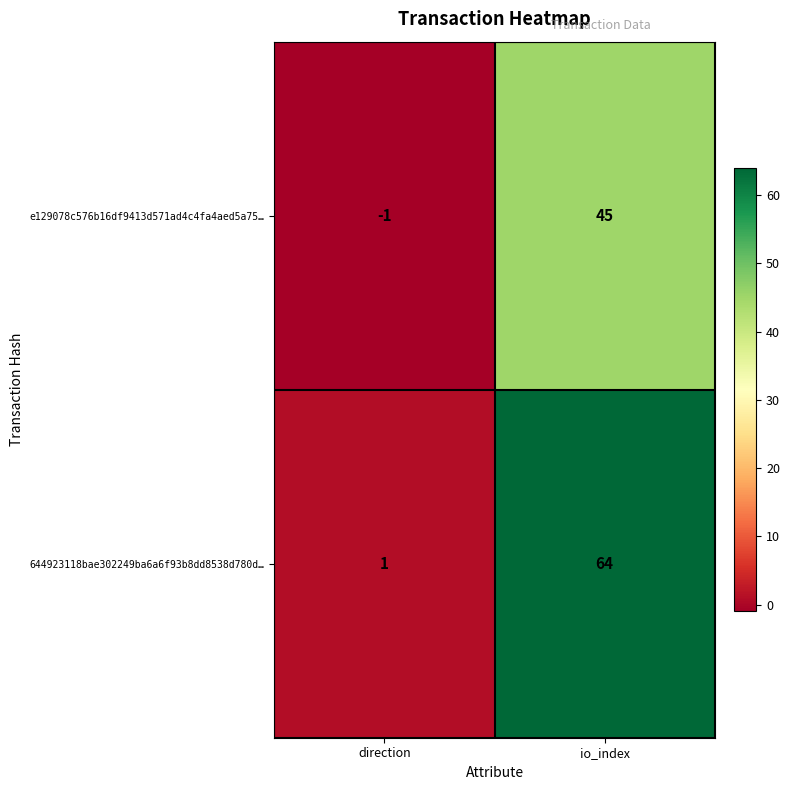

Rank the series by their average value, from highest to lowest.

644923118bae302249ba6a6f93b8dd8538d780d…, e129078c576b16df9413d571ad4c4fa4aed5a75…